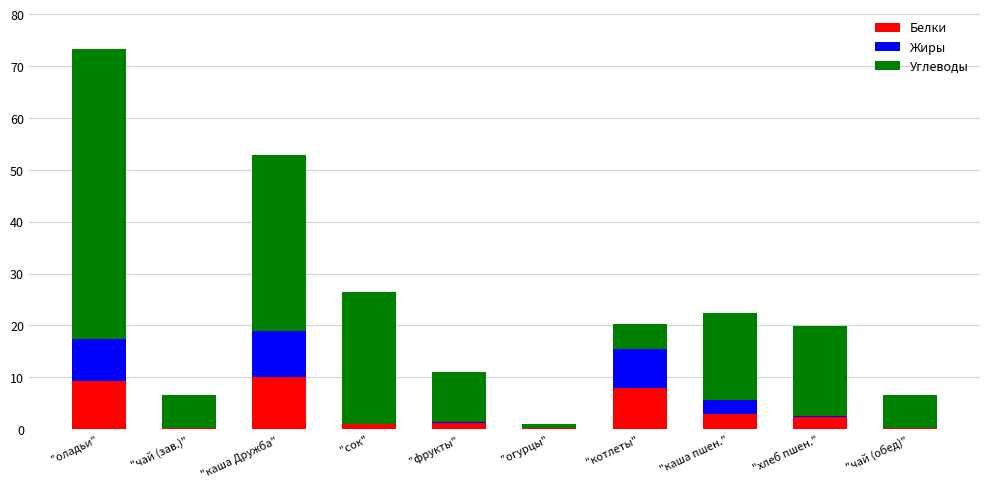

At which category is the sum across all series the highest?

"оладьи"